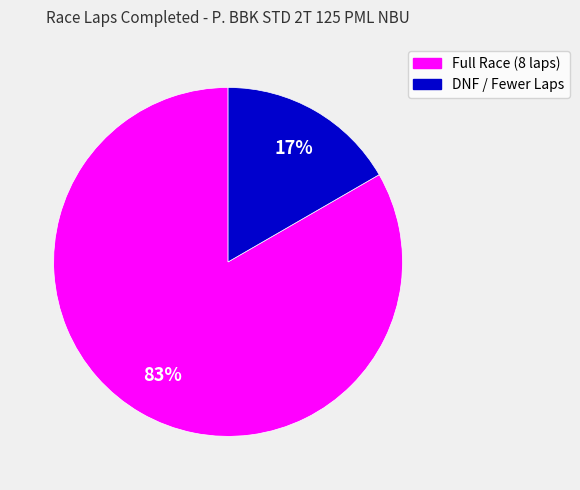

Is there any slice that represents more than half of the pie?

Yes